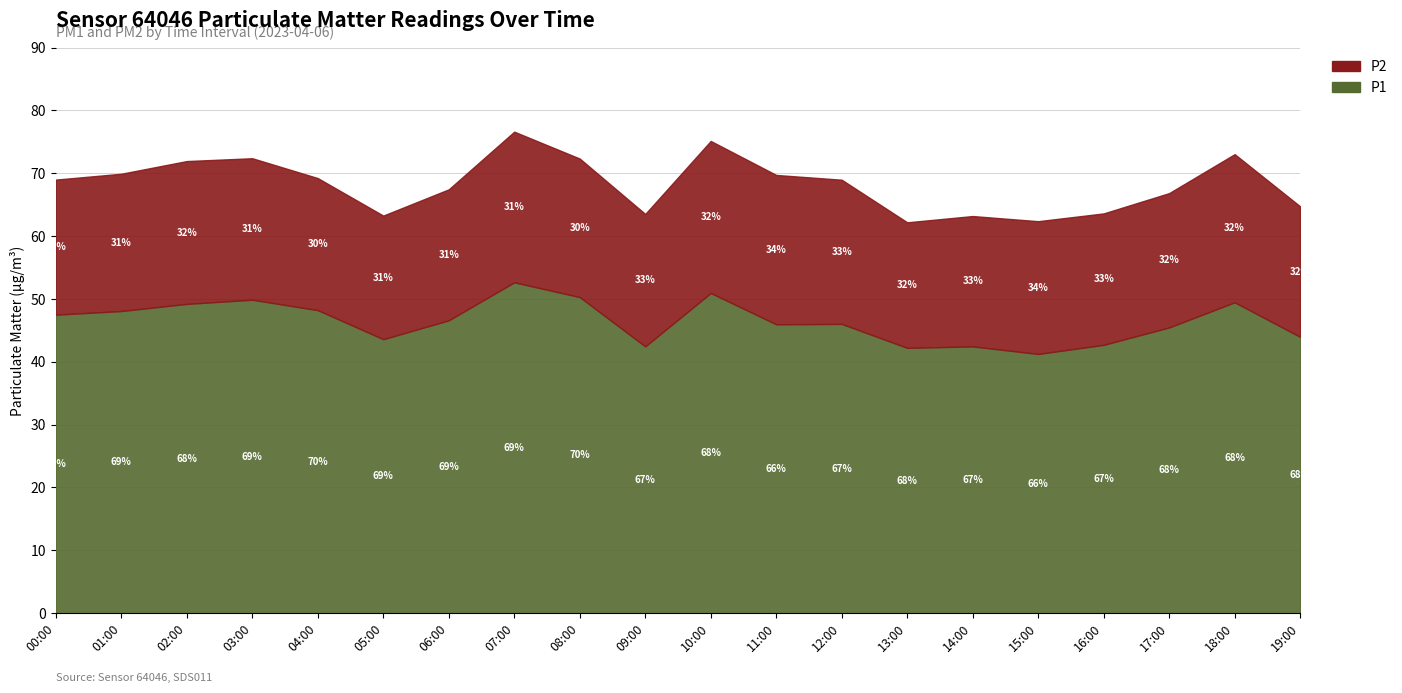

True or false: P1 and P2 cross at least once.

False